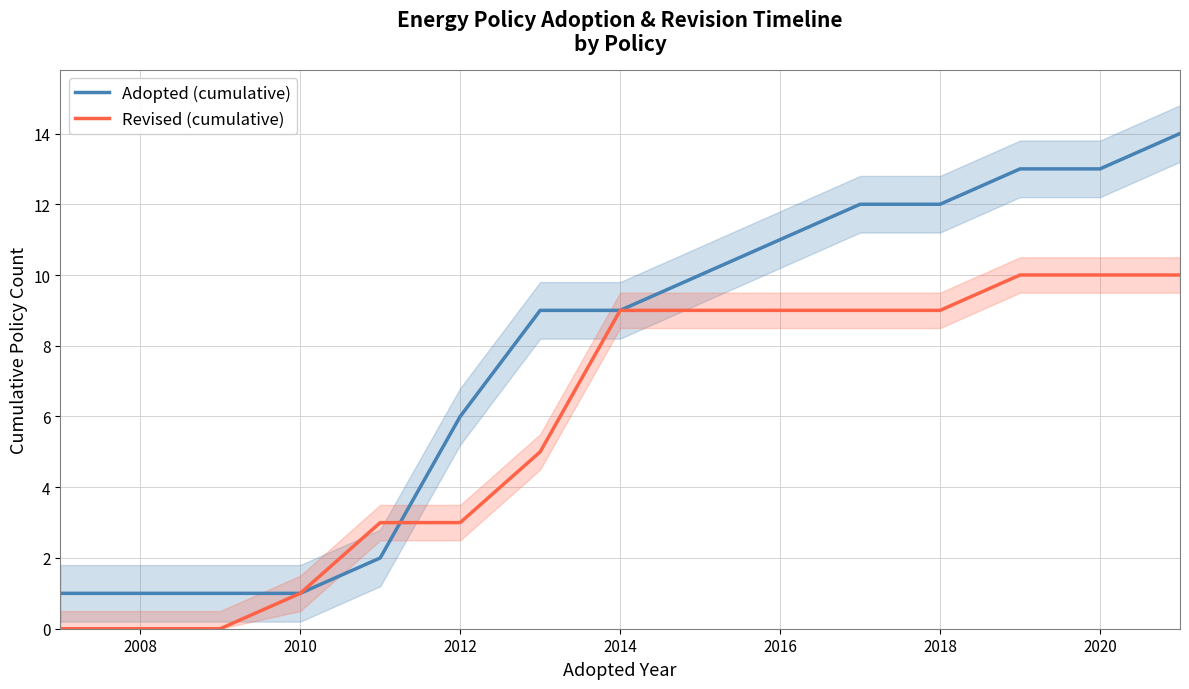

True or false: Revised (cumulative) has a value of 6 at 2020.

False